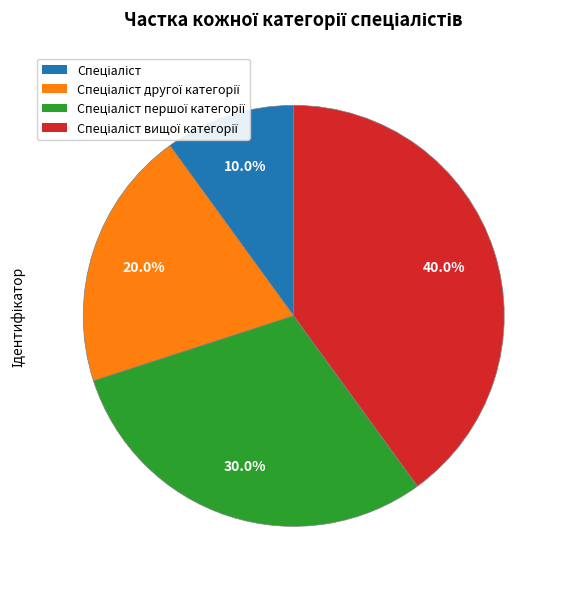

Is there any slice that represents more than half of the pie?

No